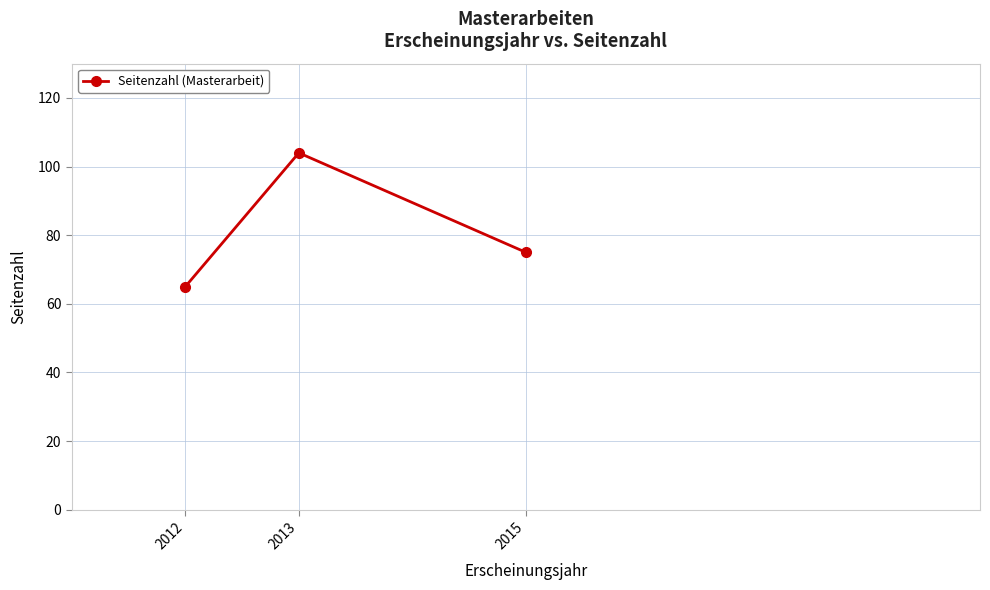

What value does the data have at 2015, to the nearest 5?

75